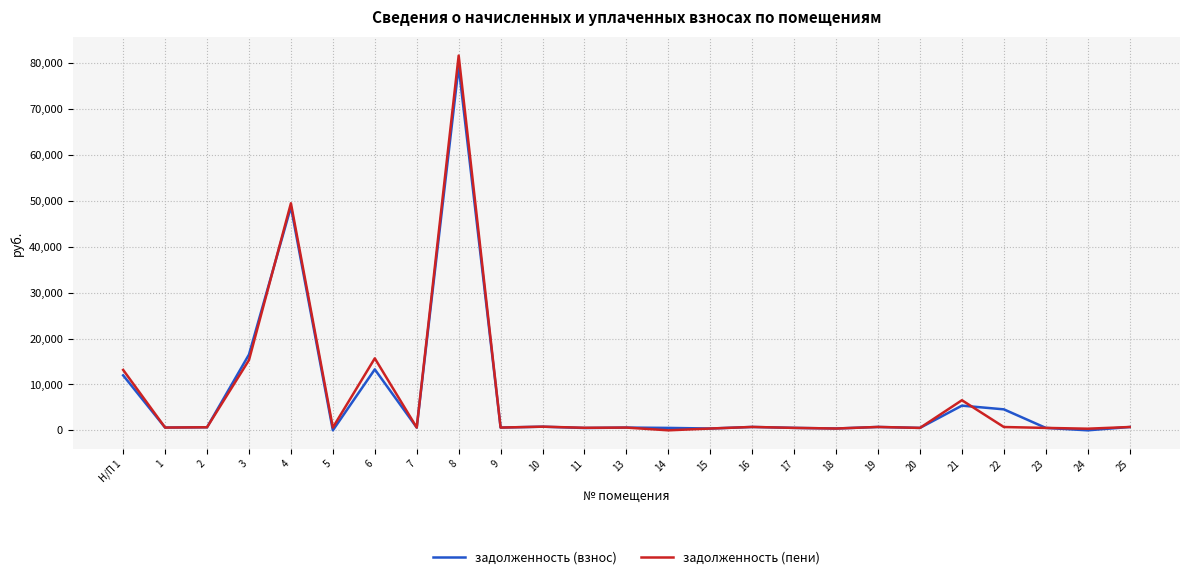

Which series has the largest range (max minus min)?

задолженность (пени)